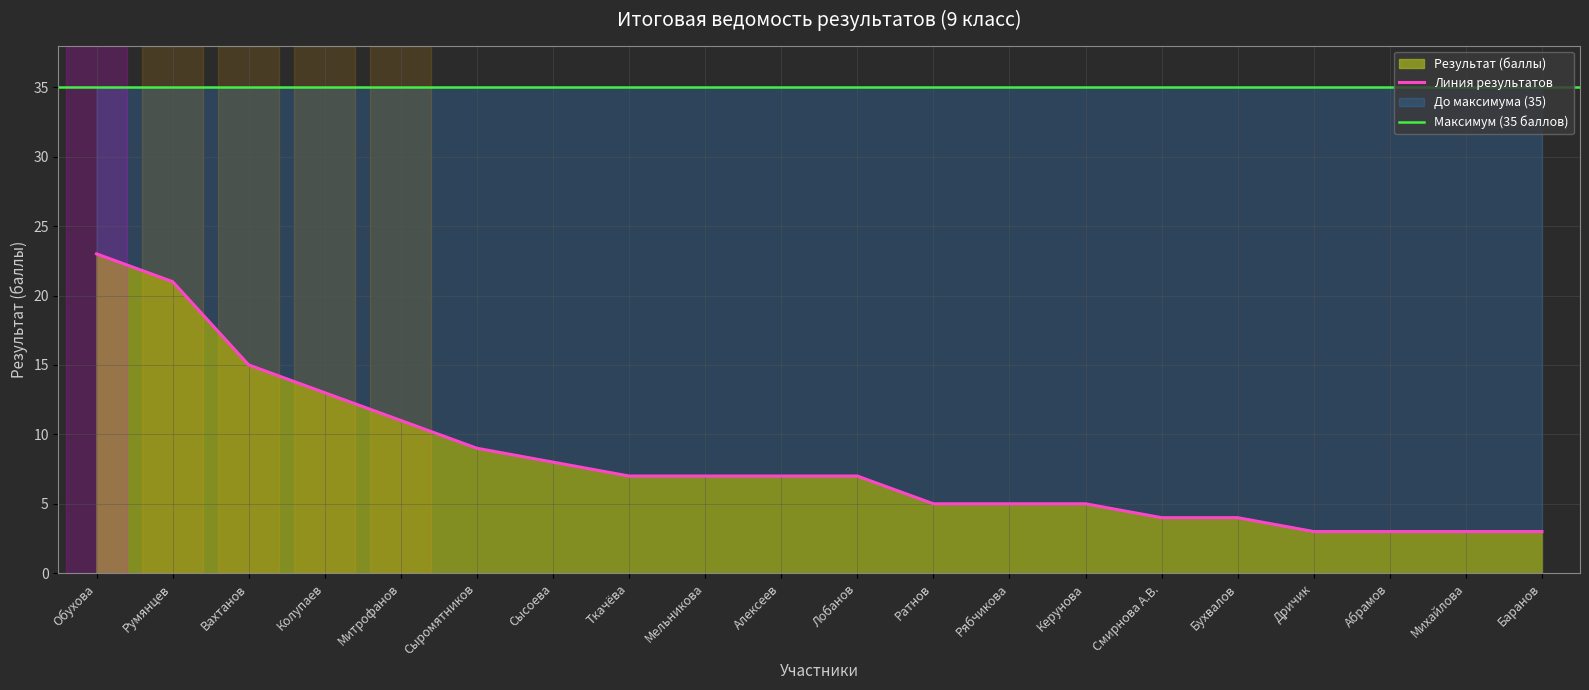

What is the smallest value displayed?

3